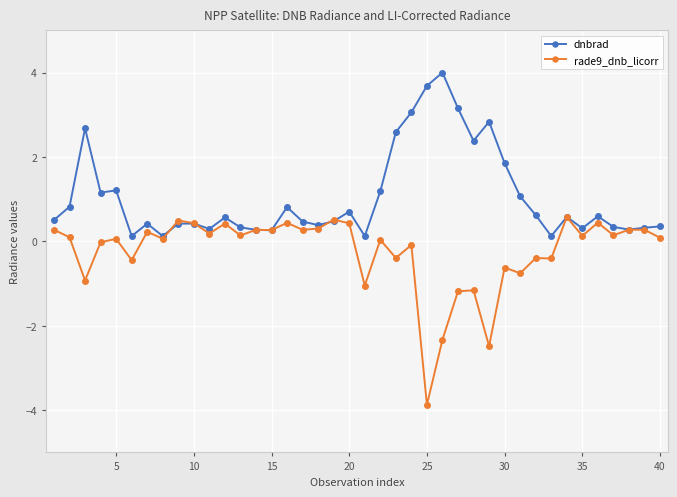

Count the number of categories in the chart.

40